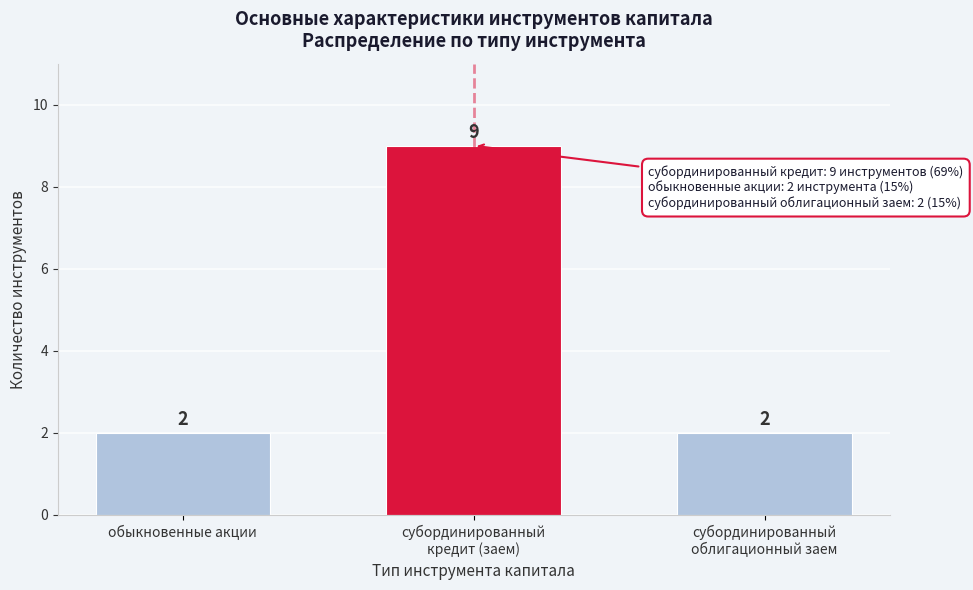

Reading right to left, what are all the values shown in this chart?

2	9	2